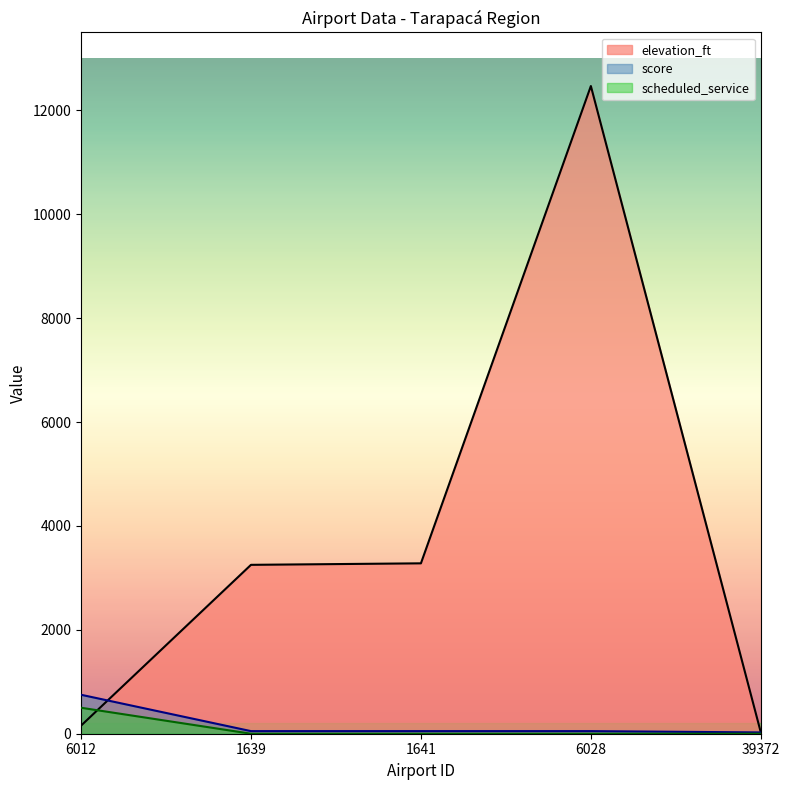

Which category has the highest value in the scheduled_service series?

6012